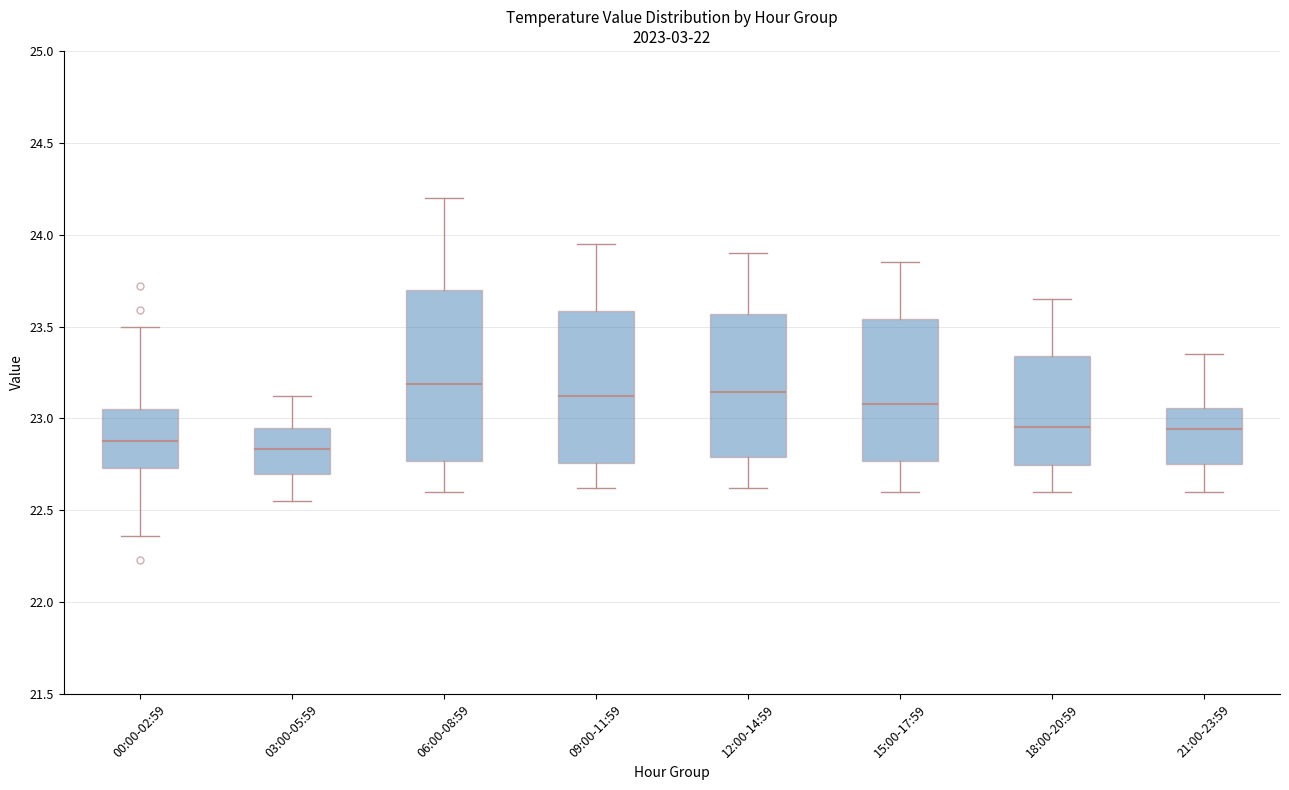

Reading left to right, transcribe this box plot: for each box, give where its median line is, the range the box spans, and where its two whiskers end, as read against the y-axis. The values are not printed on the chart, so give them approximately, as read against the axis.

00:00-02:59: median 22.90, box 22.75 to 23.05, whiskers 22.35 to 23.50
03:00-05:59: median 22.85, box 22.70 to 22.95, whiskers 22.55 to 23.10
06:00-08:59: median 23.20, box 22.75 to 23.70, whiskers 22.60 to 24.20
09:00-11:59: median 23.15, box 22.75 to 23.60, whiskers 22.60 to 23.95
12:00-14:59: median 23.15, box 22.80 to 23.55, whiskers 22.60 to 23.90
15:00-17:59: median 23.10, box 22.75 to 23.55, whiskers 22.60 to 23.85
18:00-20:59: median 22.95, box 22.75 to 23.35, whiskers 22.60 to 23.65
21:00-23:59: median 22.95, box 22.75 to 23.05, whiskers 22.60 to 23.35